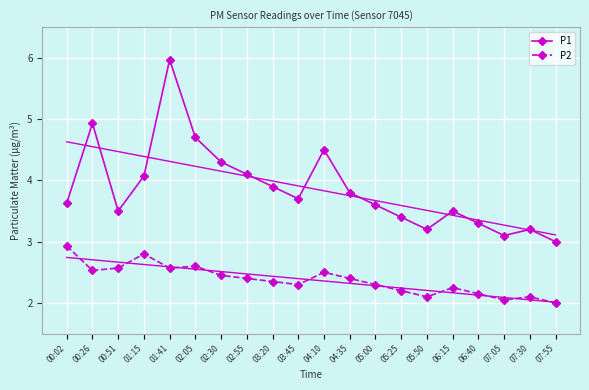

What position from the right is 01:41?

16